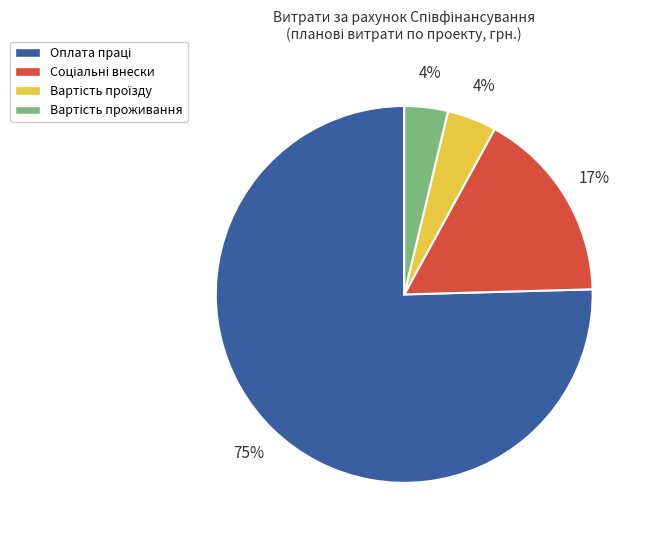

How much of the chart is everything except Вартість проїзду?

95.8%